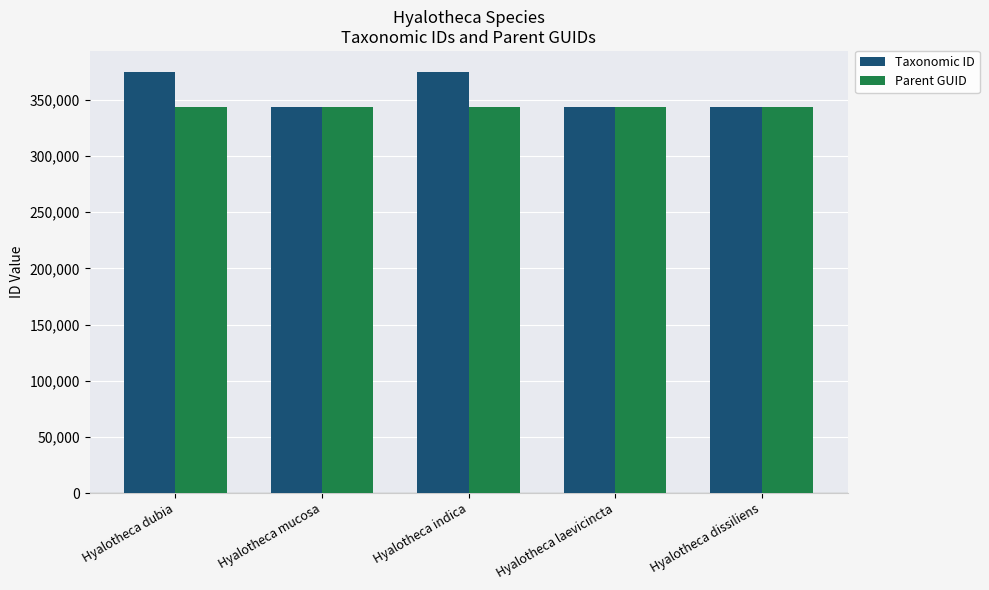

Rank the series by their maximum value, from highest to lowest.

Taxonomic ID, Parent GUID